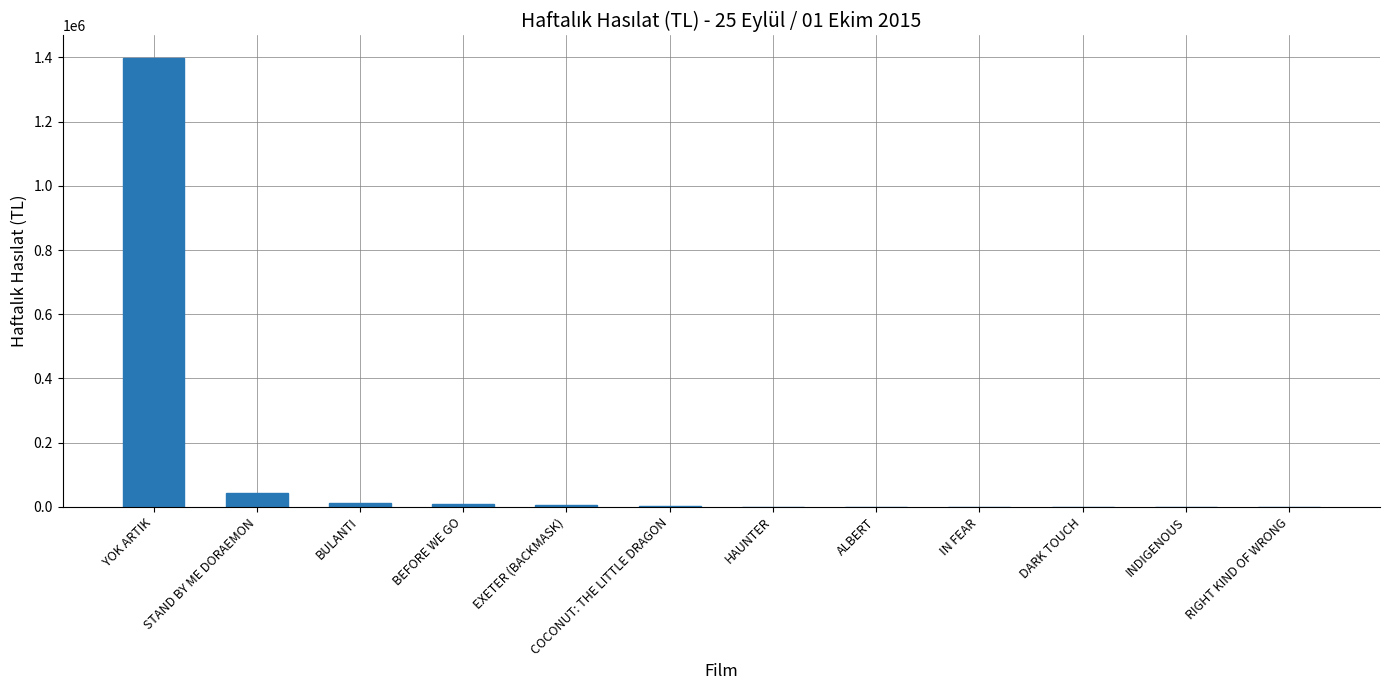

At which label is the value closest to 699406?

STAND BY ME DORAEMON